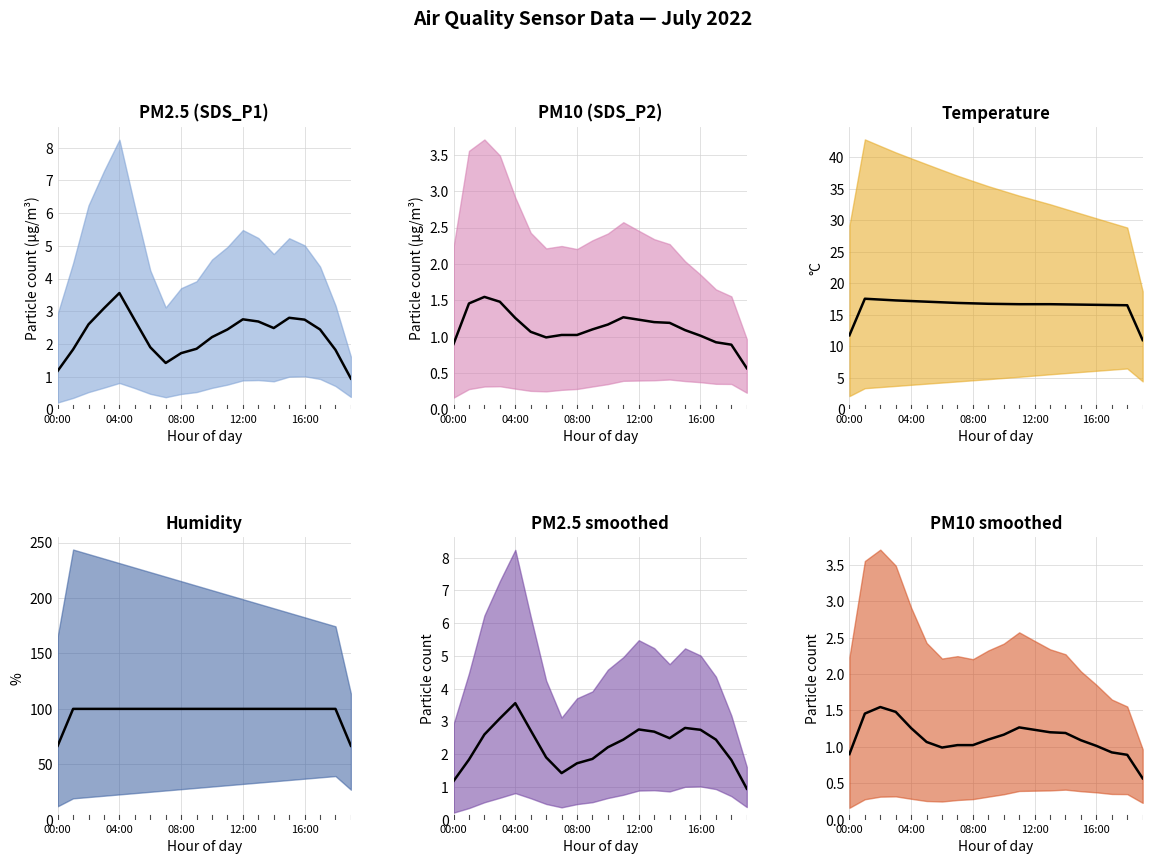

What is the label of the 11th point from the right?

09:00